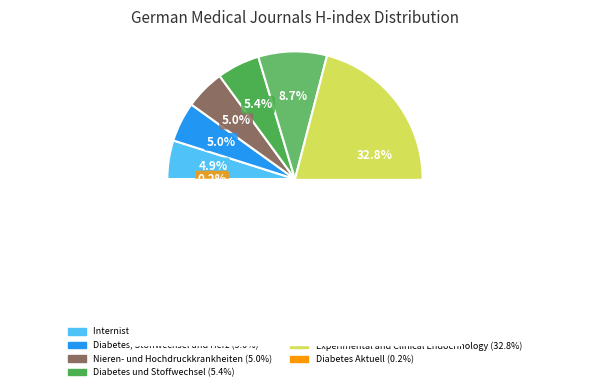

To the nearest percent, what percentage of the pie is Diabetes, Stoffwechsel und Herz?

5%